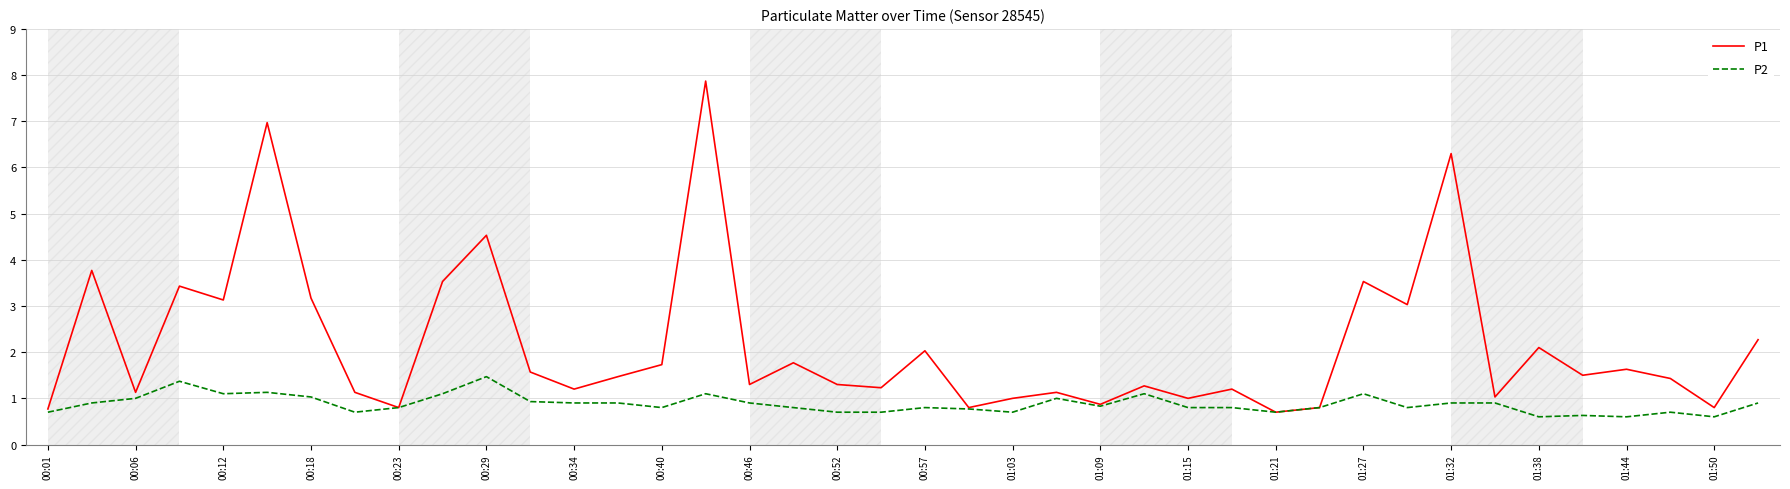

List the series in order of their overall mean, lowest first.

P2, P1